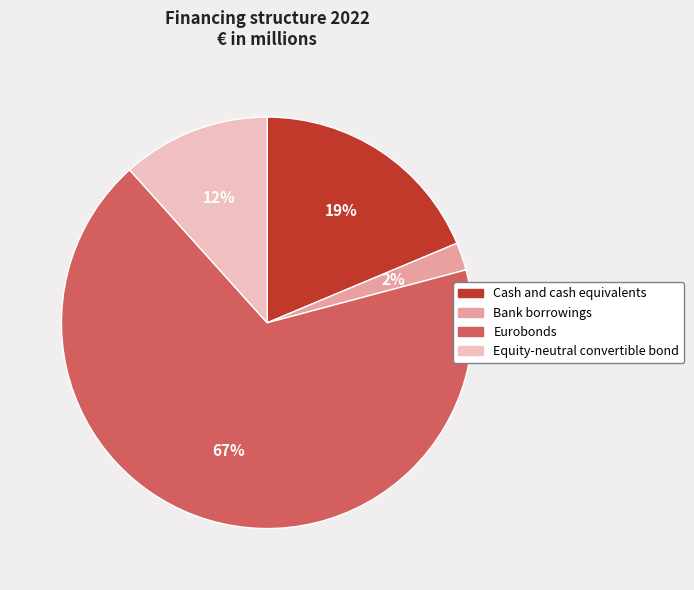

Which slice is the smallest?

Bank borrowings